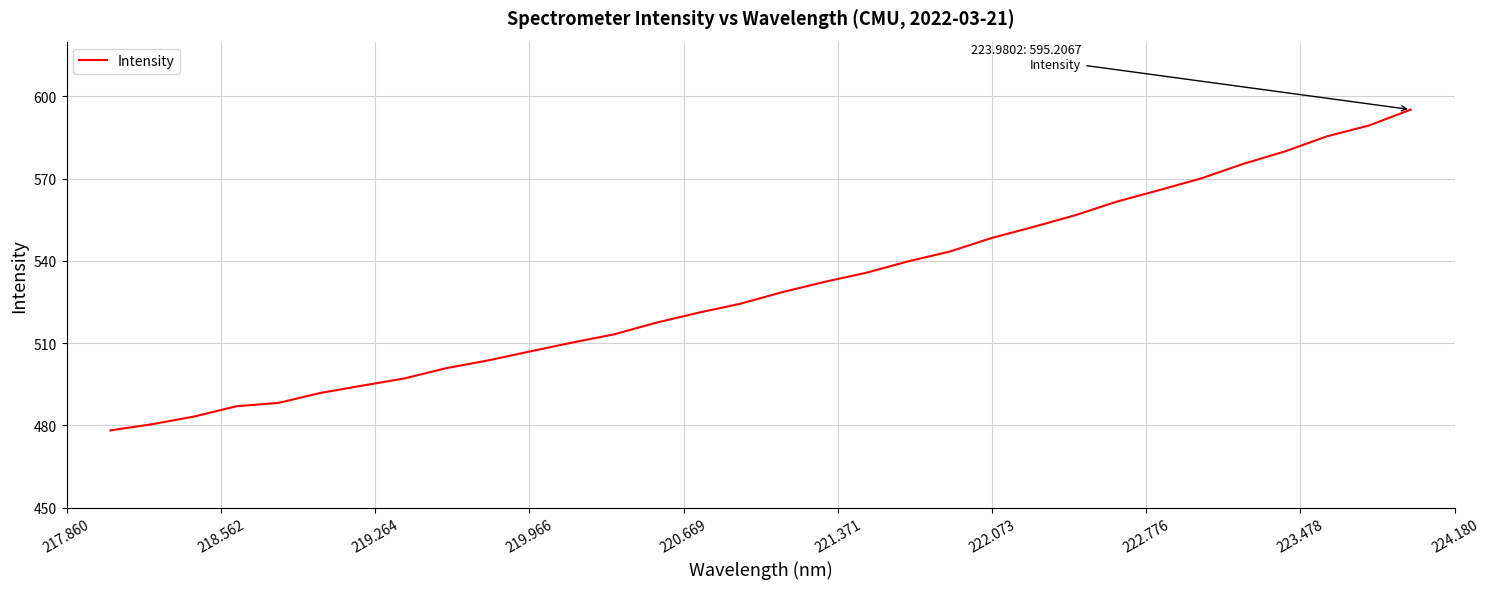

What is the minimum value shown in the chart?

478.2